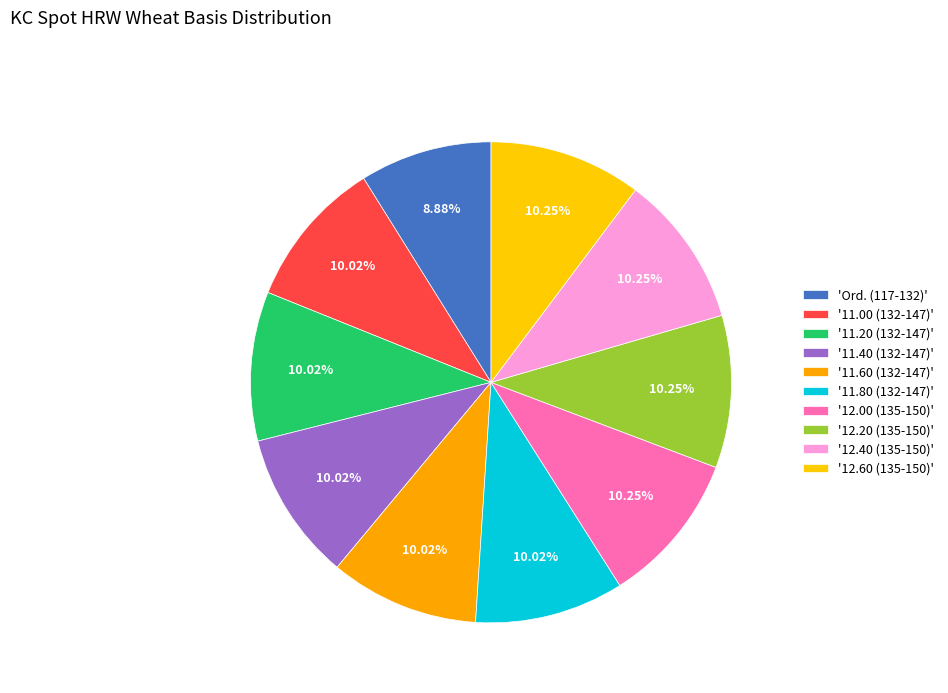

Count the number of slices in the pie.

10